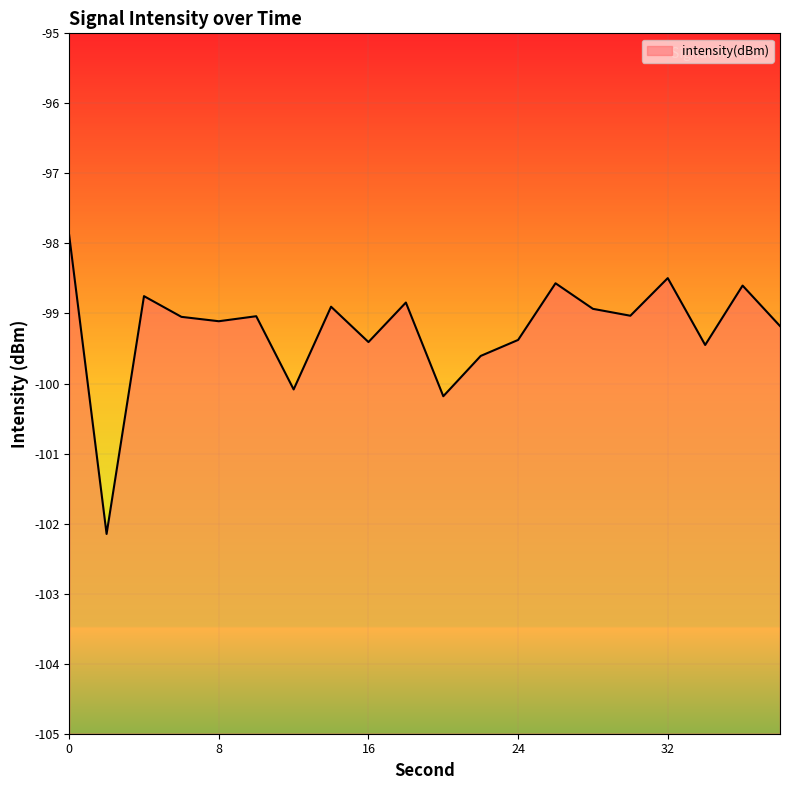

How many lines are shown in the chart?

1